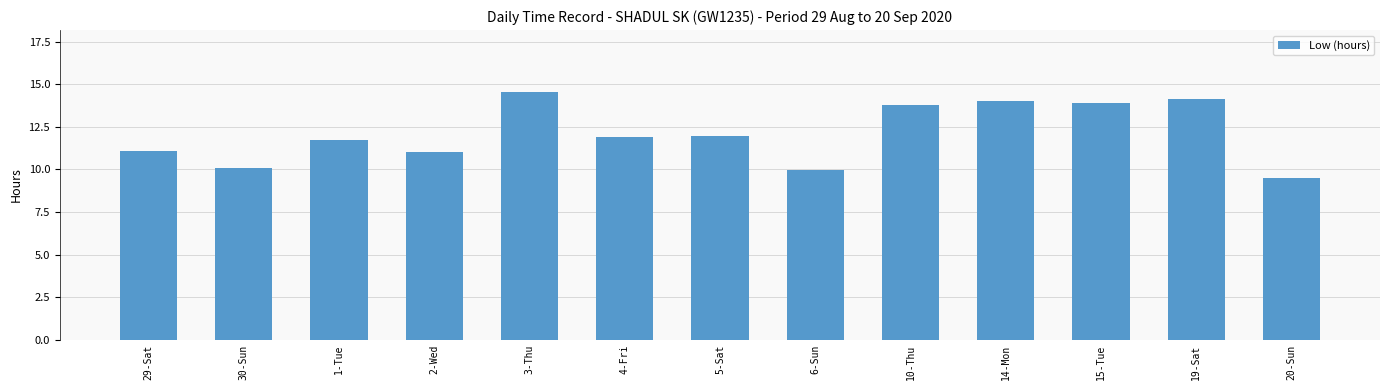

What is the value of the 5th bar from the left?

14.5